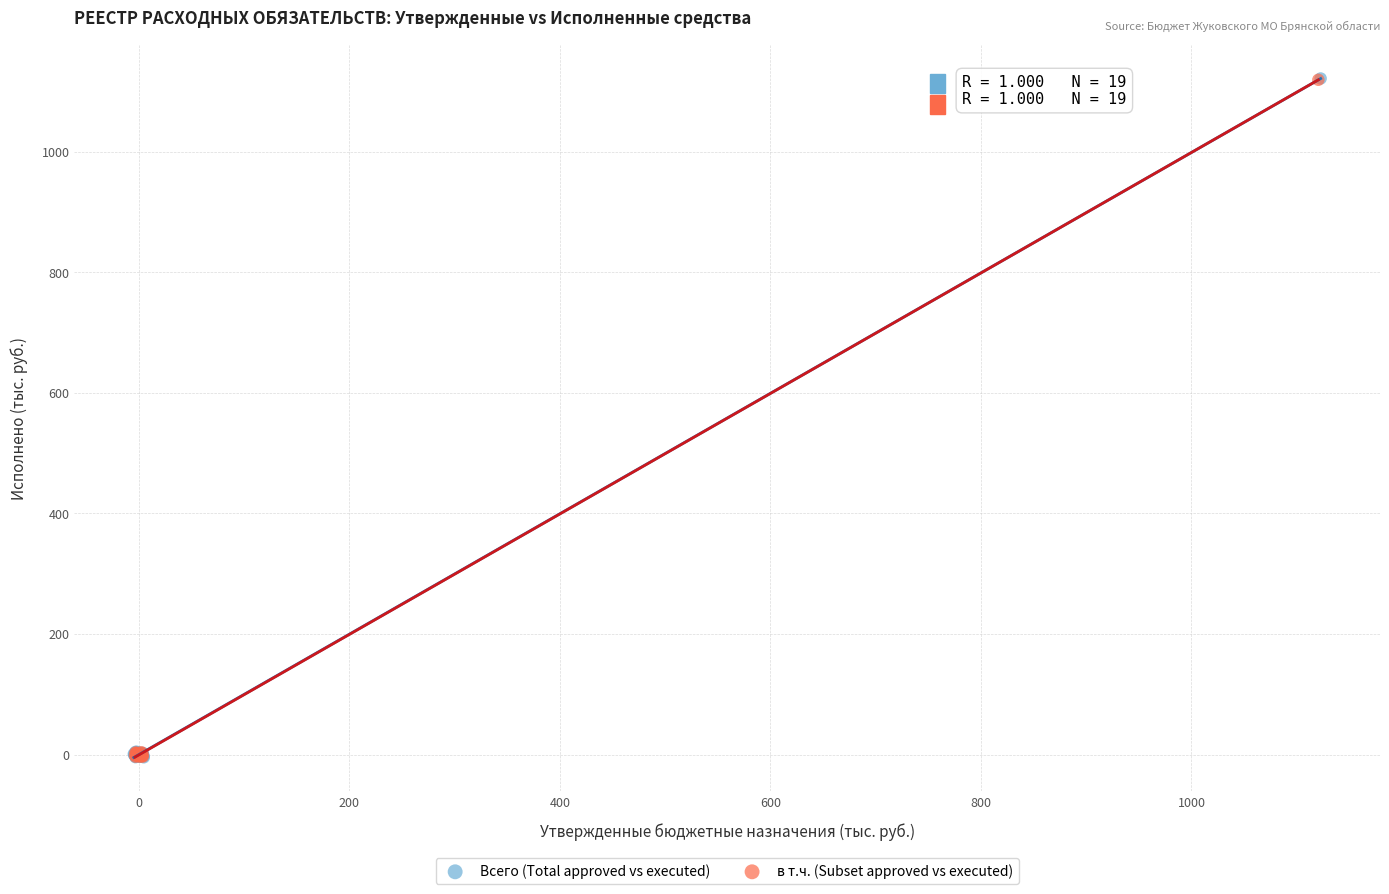

What are all the series names shown in the legend?

Всего (Total approved vs executed), в т.ч. (Subset approved vs executed)